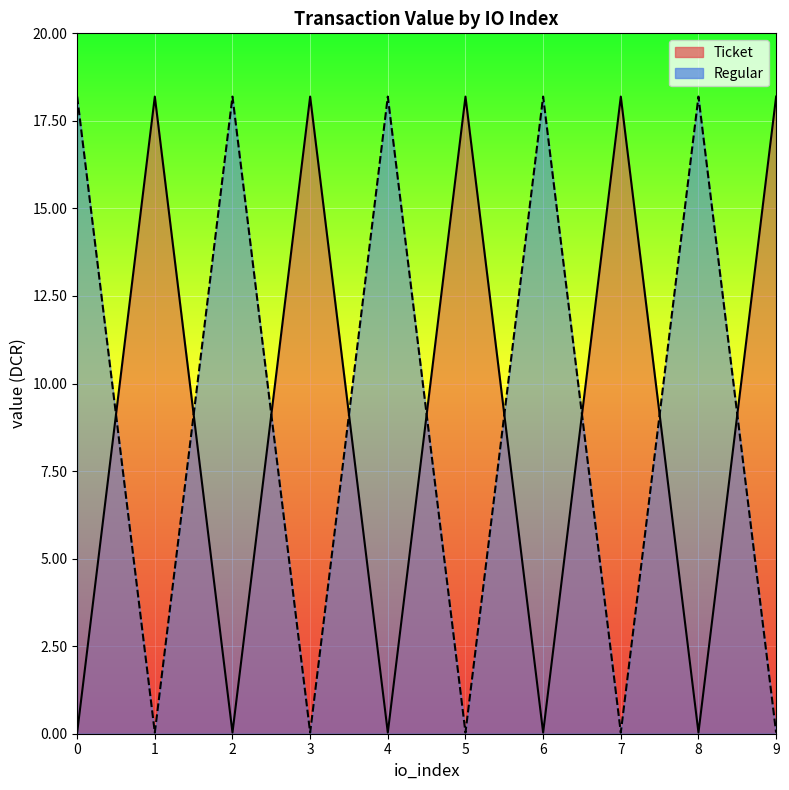

What is the difference between the Regular values at 0 and 7?

18.2